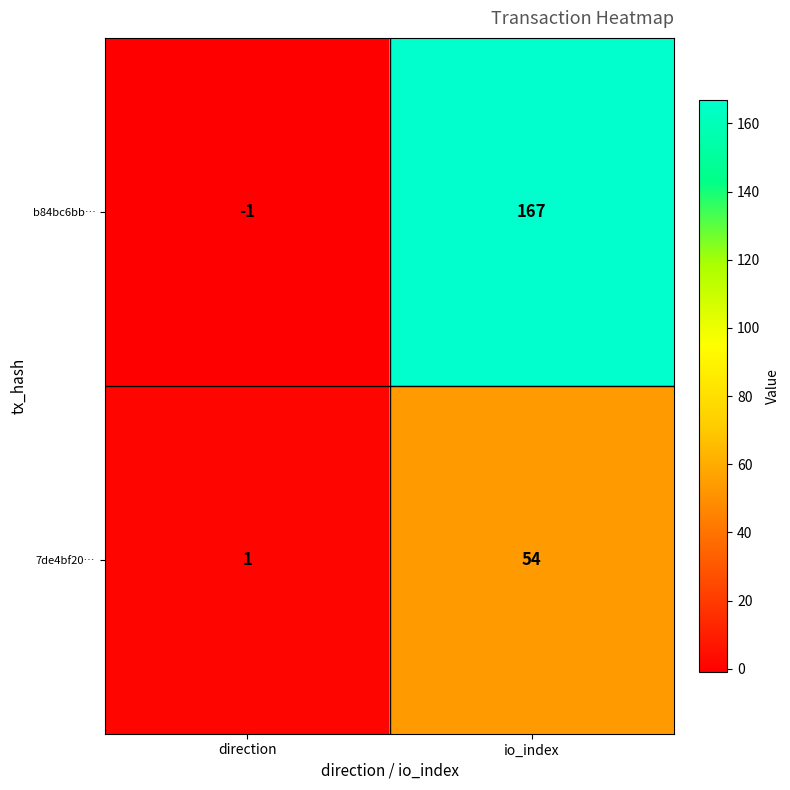

What is the maximum value shown in the chart?

167